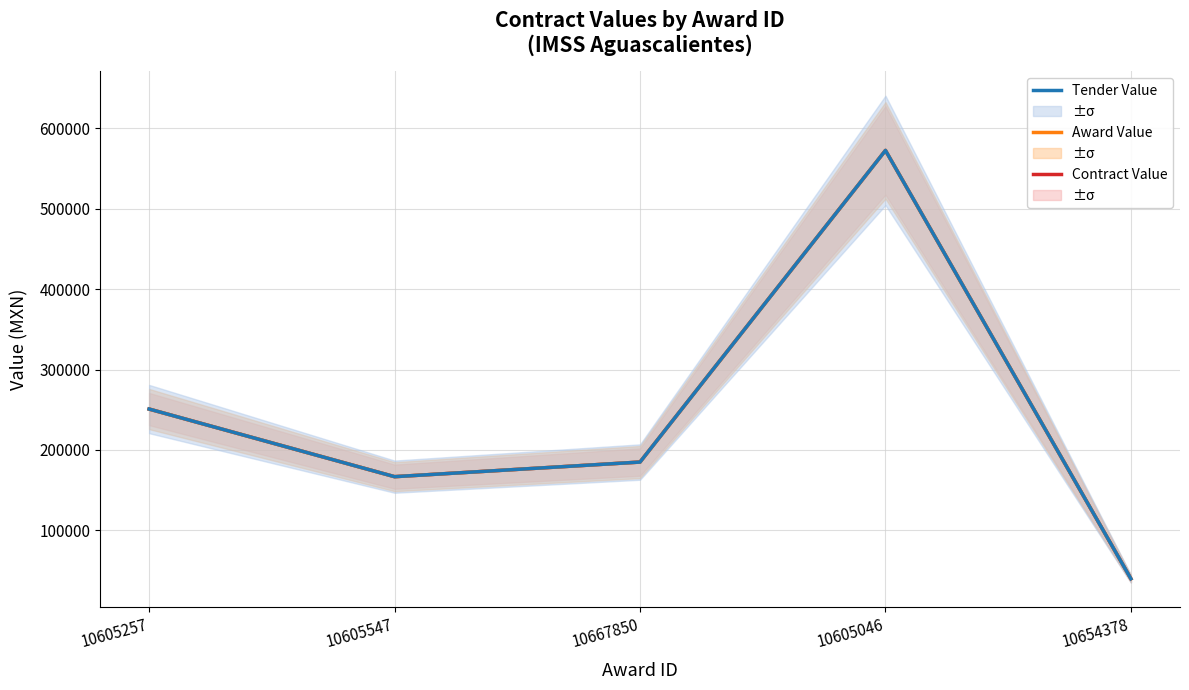

How many data points does each series have?

5